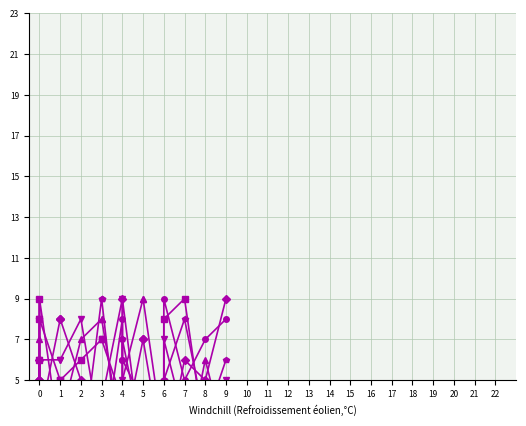

Which series ends up on top after the final intersection of col_7 and col_6?

col_6